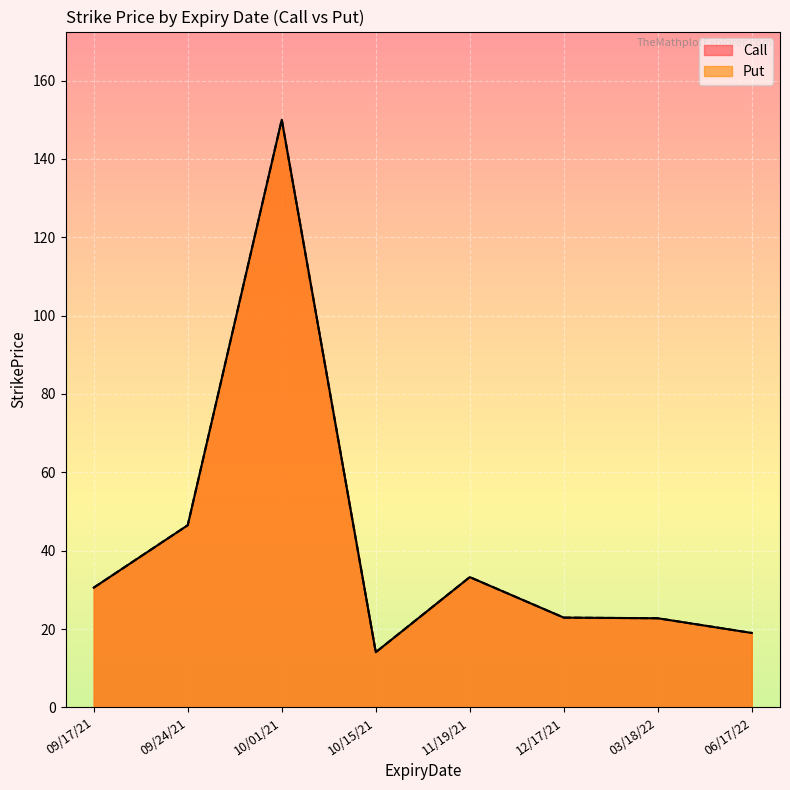

What are all the series names shown in the legend?

Call, Put